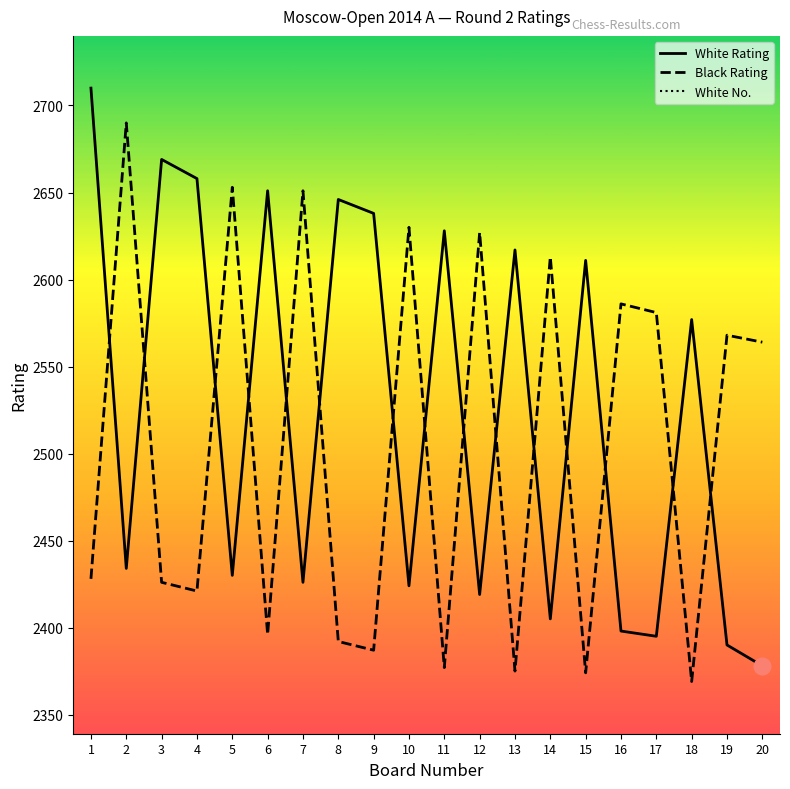

True or false: White Rating and White No. cross at least once.

False